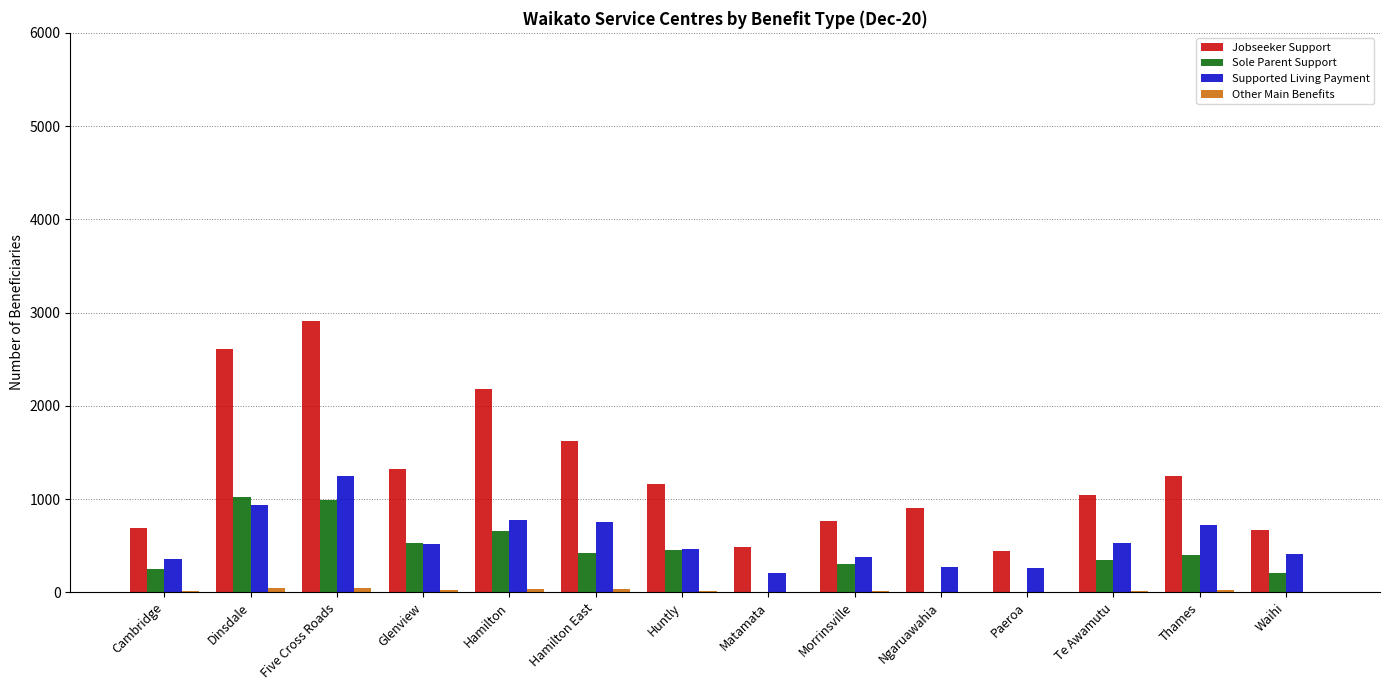

What is the total value across all series at Cambridge?

1293